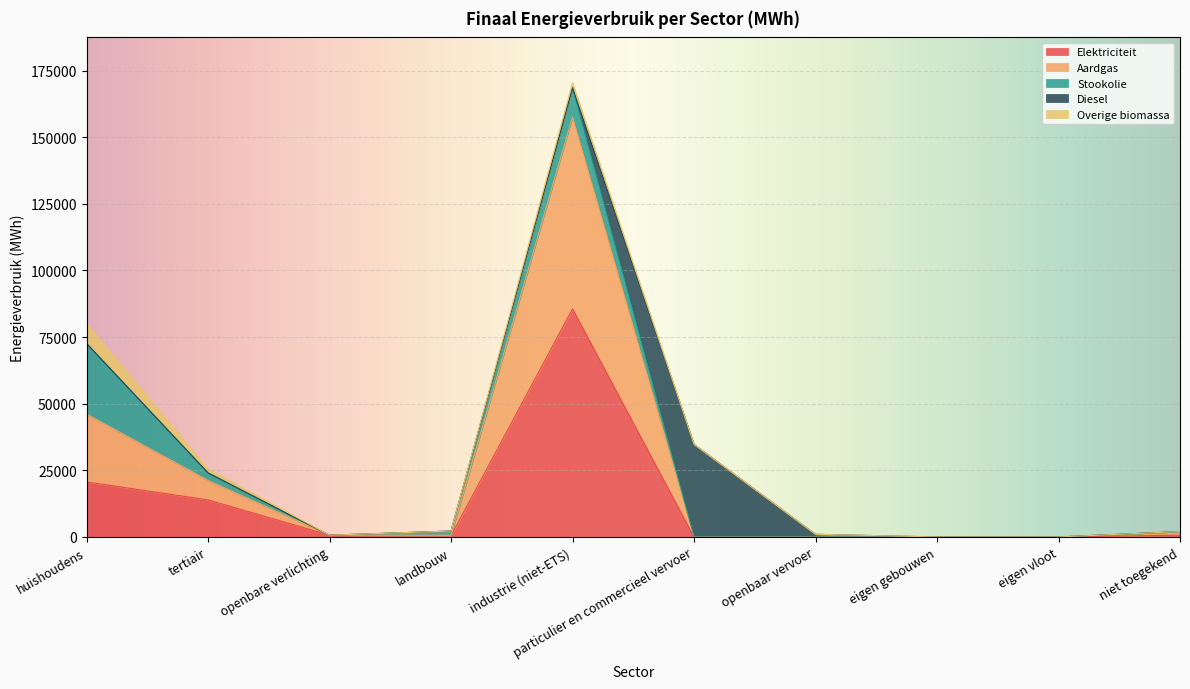

The value of Stookolie at huishoudens is 26492.8. True or false?

True